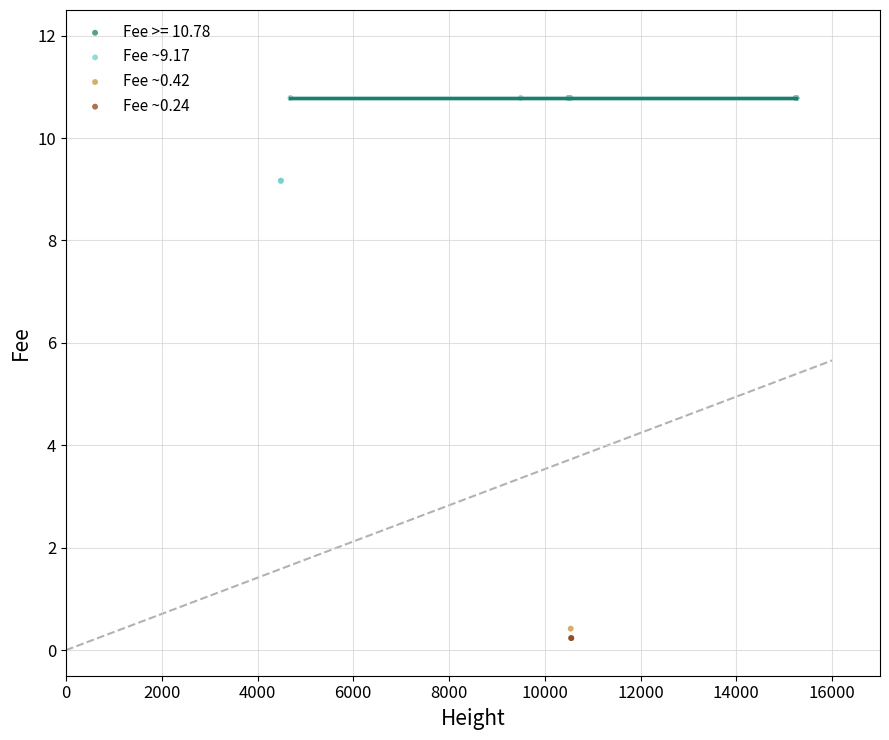

Which series reaches the minimum Y coordinate?

Fee ~0.24